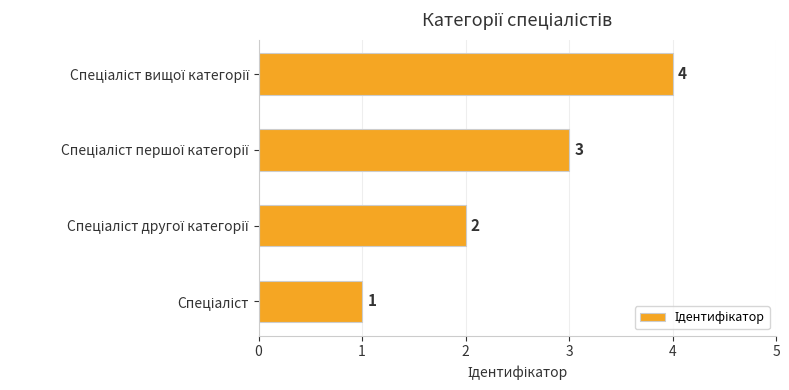

How many values are between 2 and 4?

3